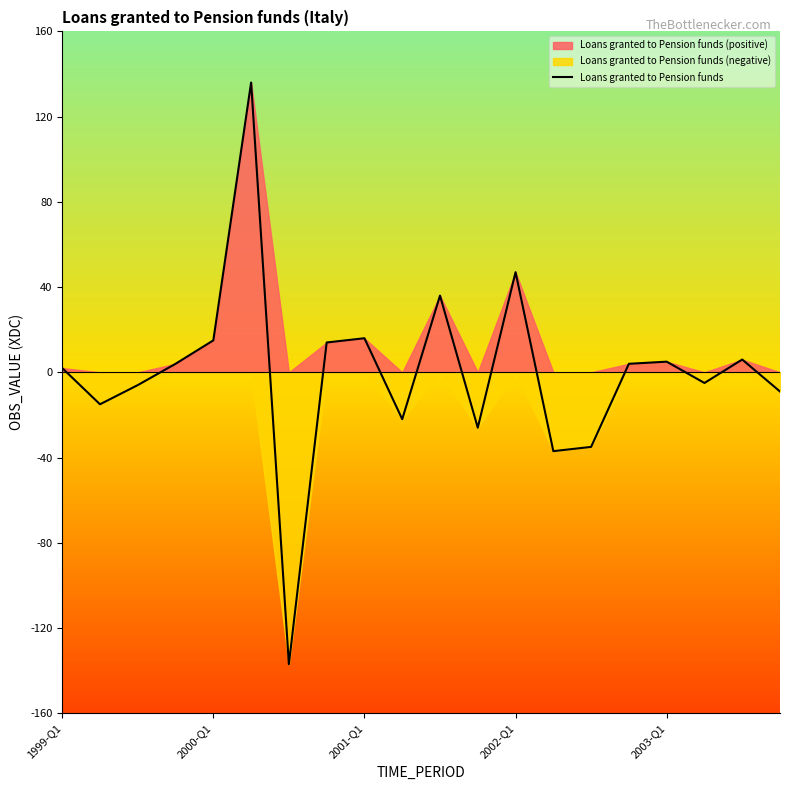

What is the lowest value of the Loans granted to Pension funds series?

-137